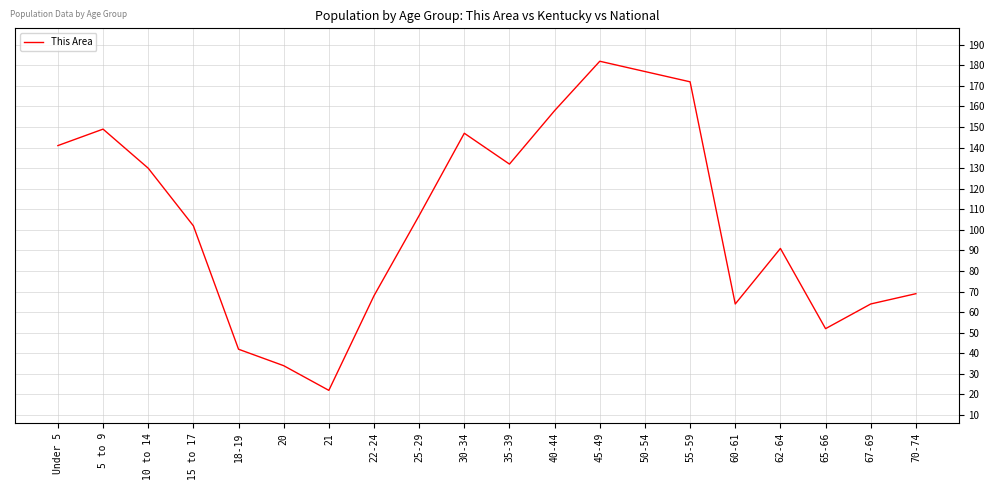

Reading right to left, list all the values displayed in this chart.

69	64	52	91	64	172	177	182	158	132	147	107	68	22	34	42	102	130	149	141